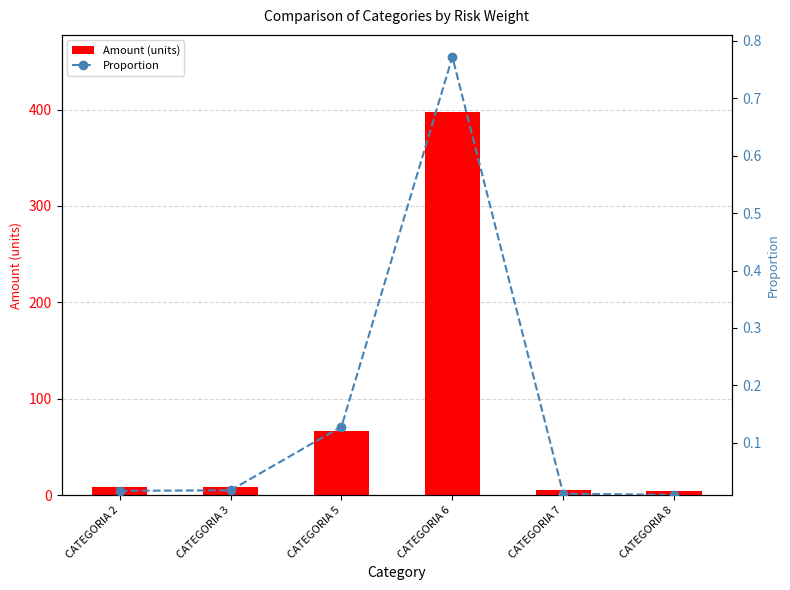

What is the greatest value displayed?

397.9